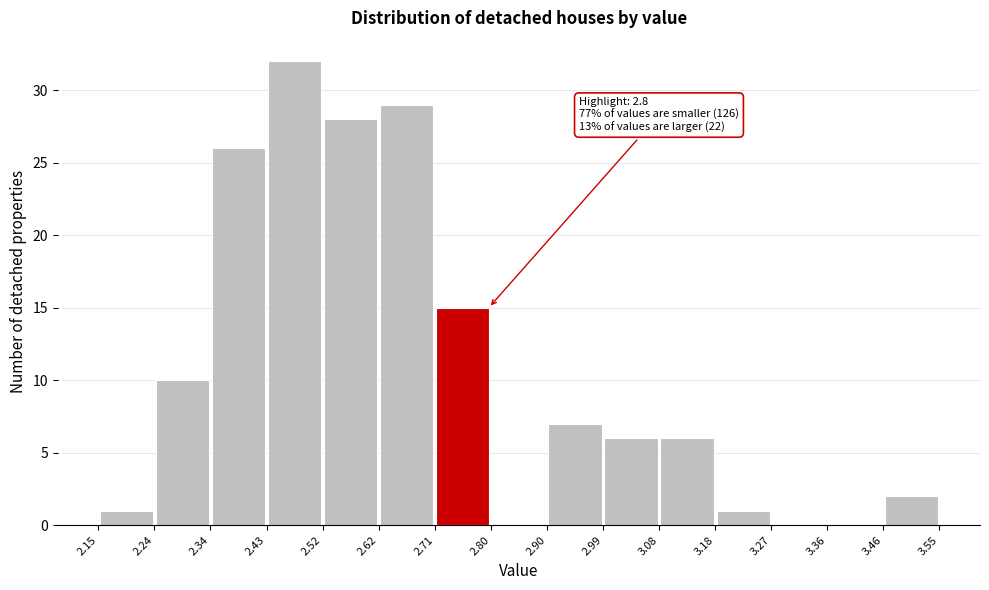

Which range on the x-axis has the tallest bar?

2.43 to 2.52